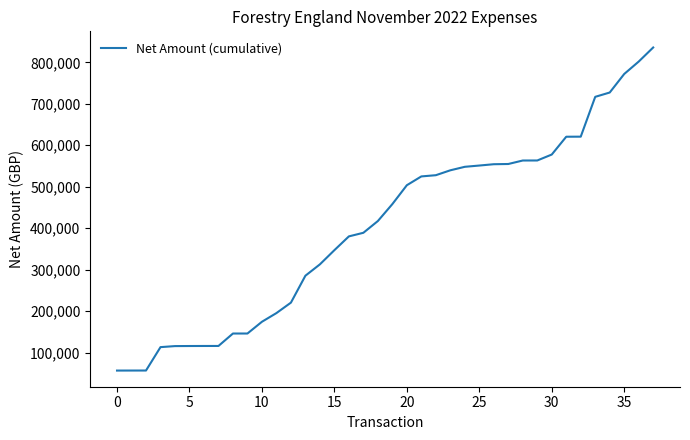

What is the difference between the maximum and minimum values?

778758.1